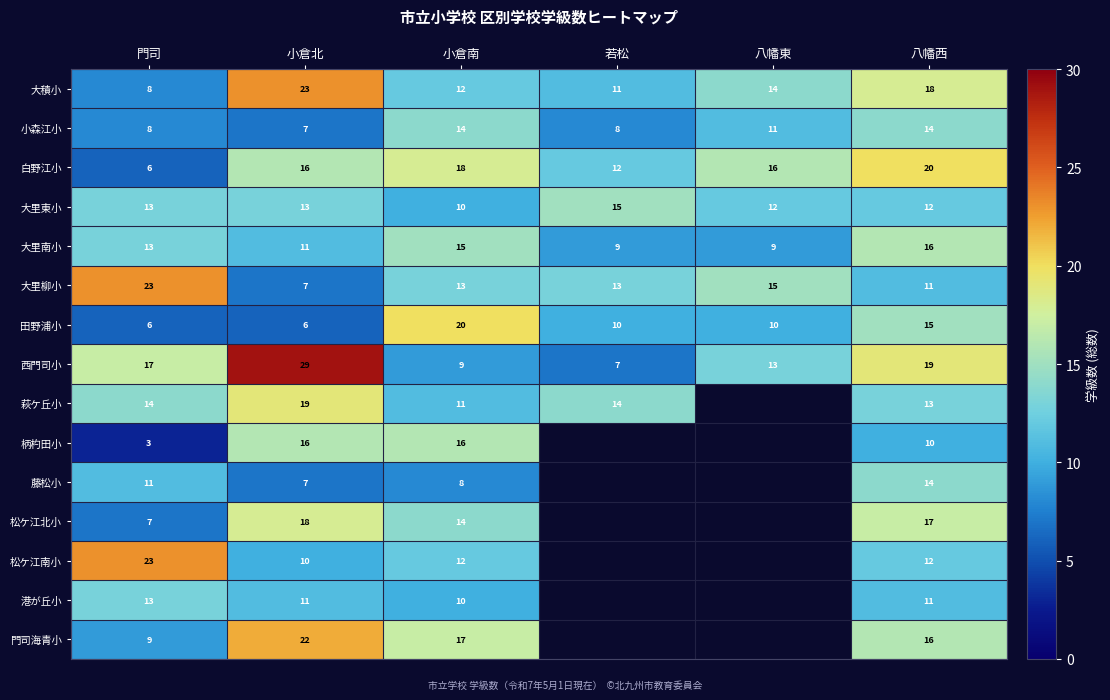

True or false: 大里東小 has a value of 6 at 門司.

False